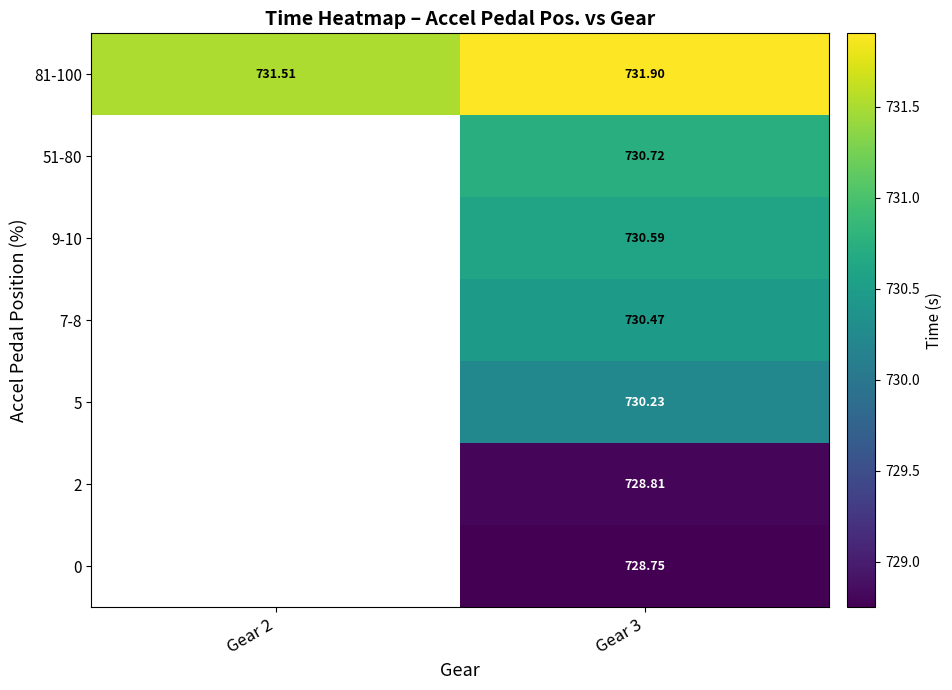

What is the average value of the 81-100 series?

731.7